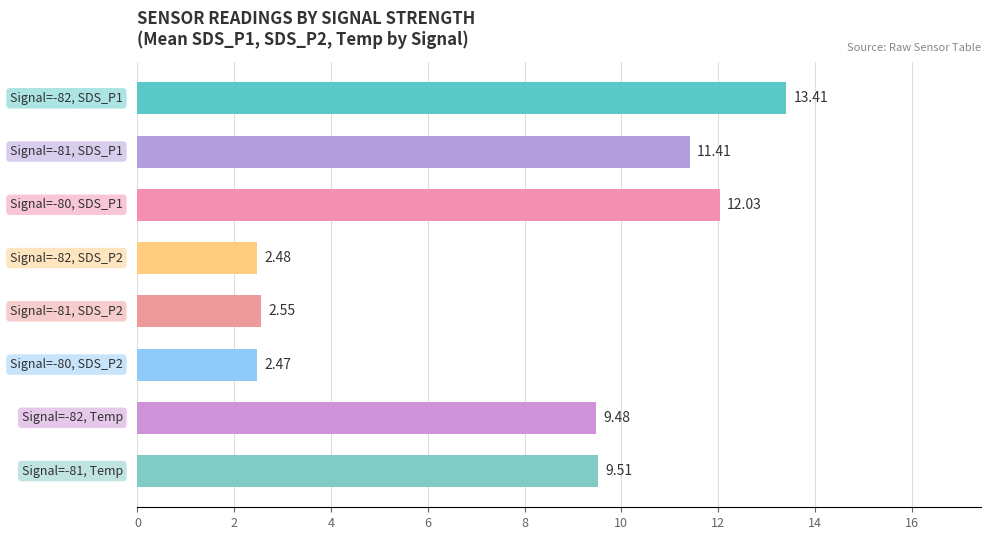

The chart shows a value of 3.9 at 00:43. True or false?

False